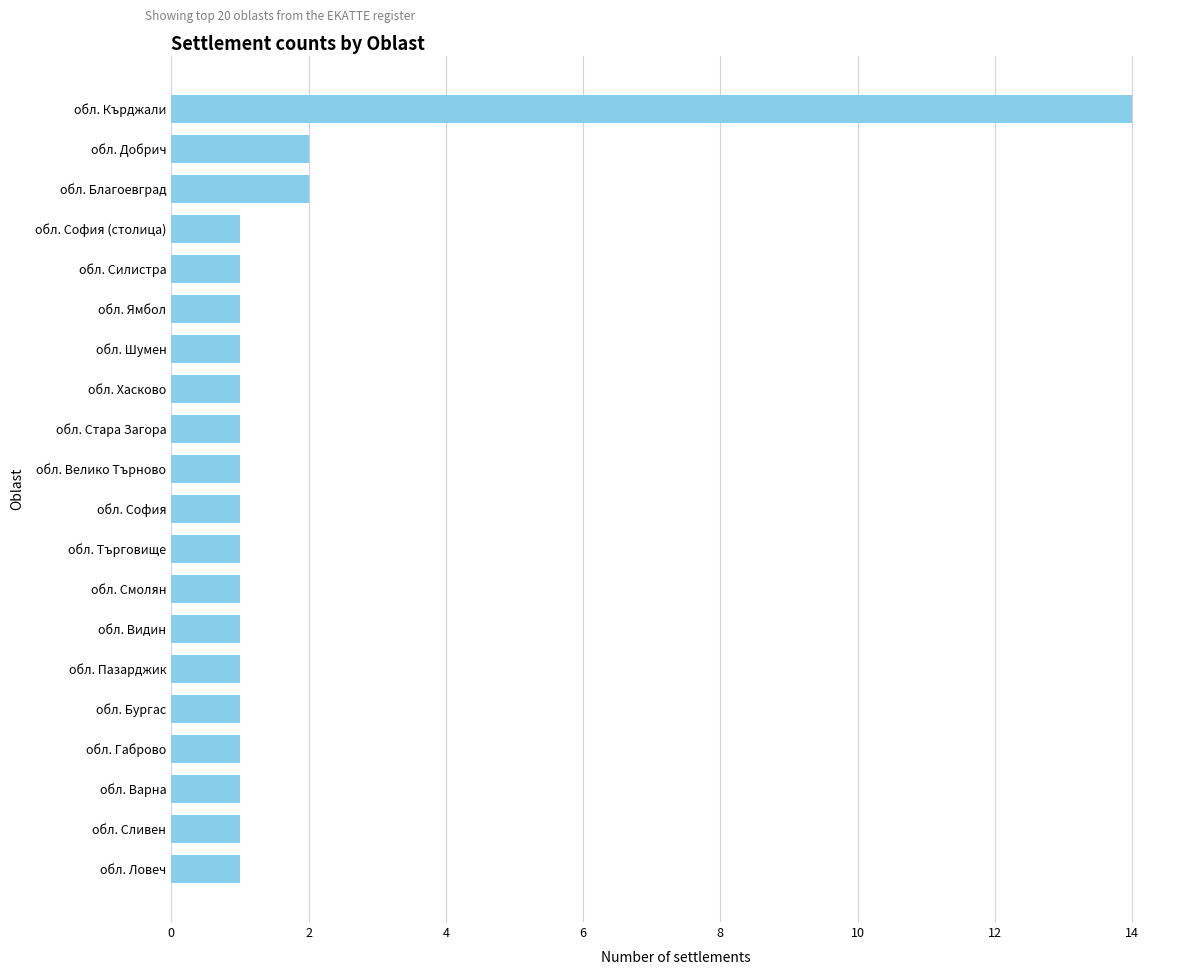

What is the difference between the second highest and minimum values?

1